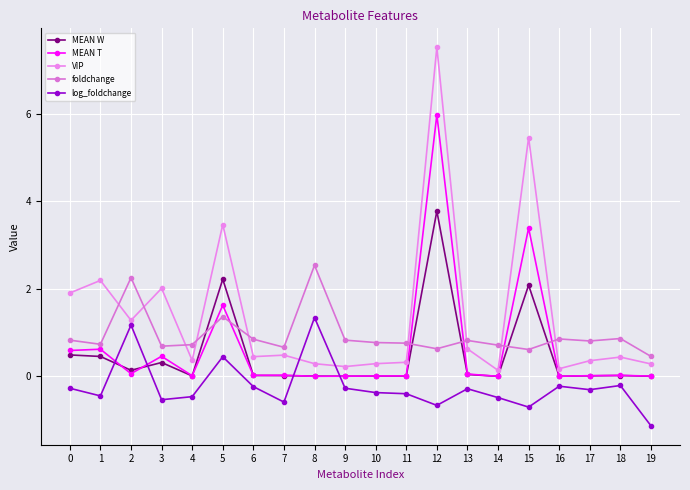

True or false: foldchange has a value of 2.5 at 8.

True